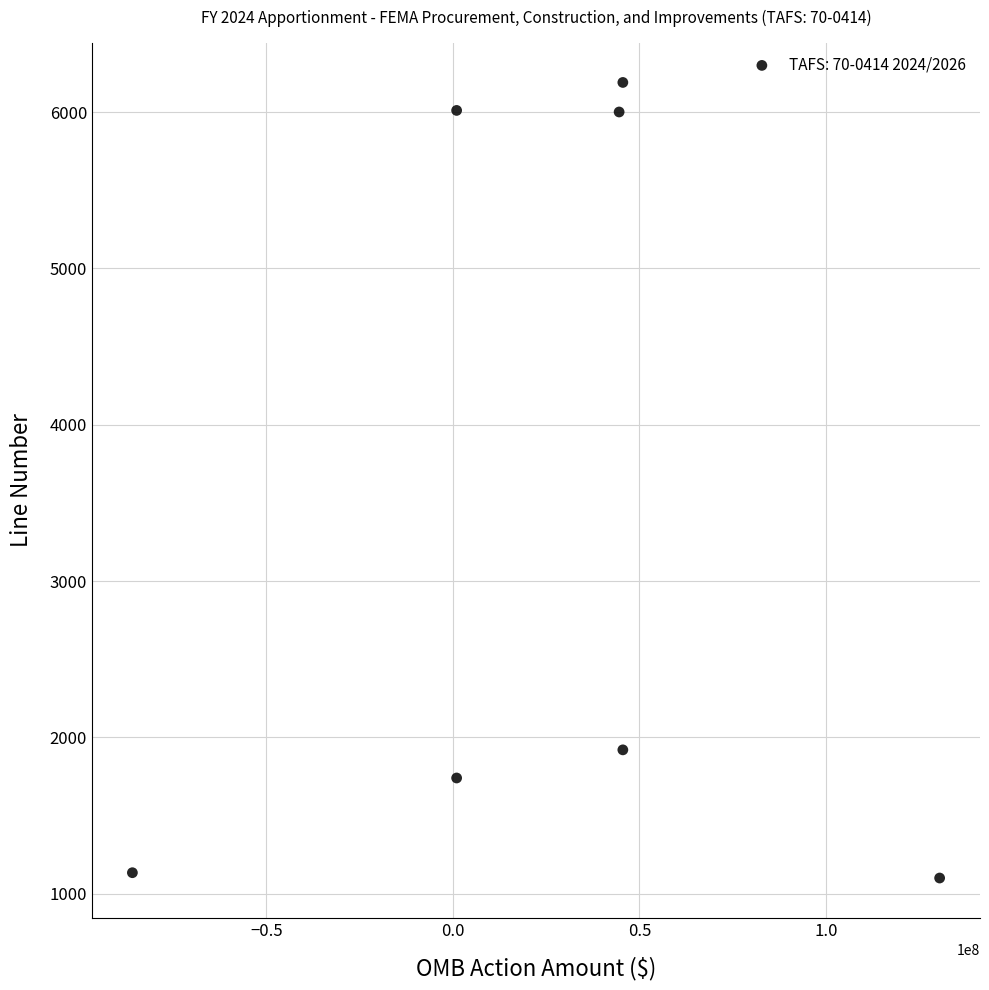

What is the range of X values (max minus min)?

216309863